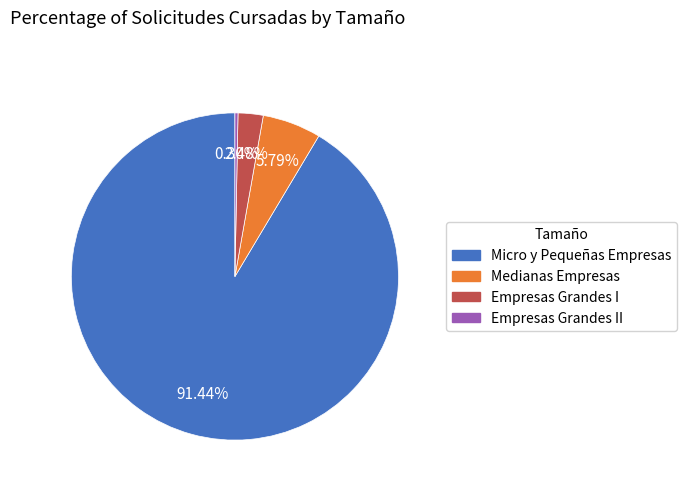

Which has a higher value, Empresas Grandes I or Medianas Empresas?

Medianas Empresas